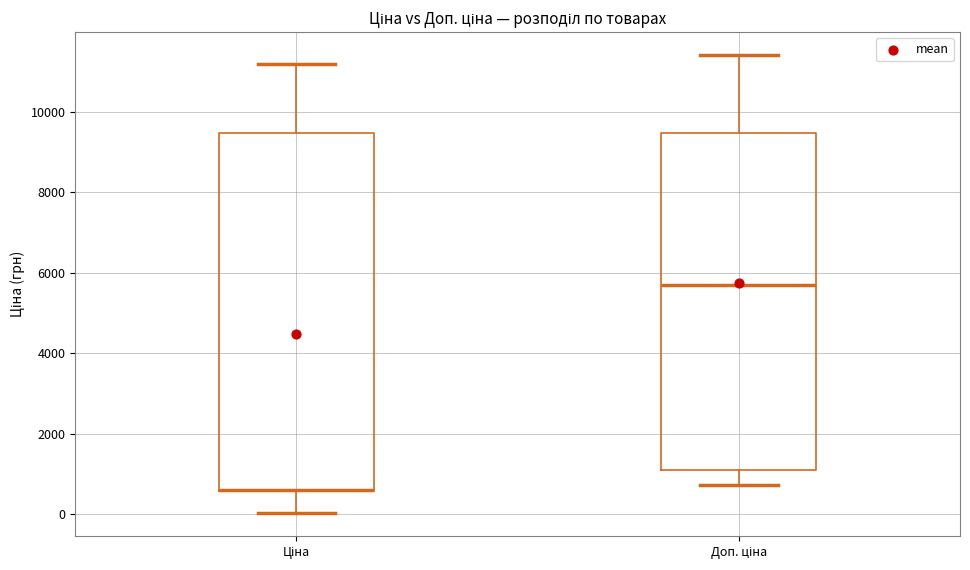

Reading left to right, read every box against the y-axis: the position of its median line, the range the box covers, and the ends of its whiskers. The values are not printed on the chart, so give them approximately, as read against the axis.

Ціна: median 600 (drawn on the box's lower edge), box 600 to 9400, whiskers 0 to 11200
Доп. ціна: median 5800, box 1000 to 9400, whiskers 800 to 11400